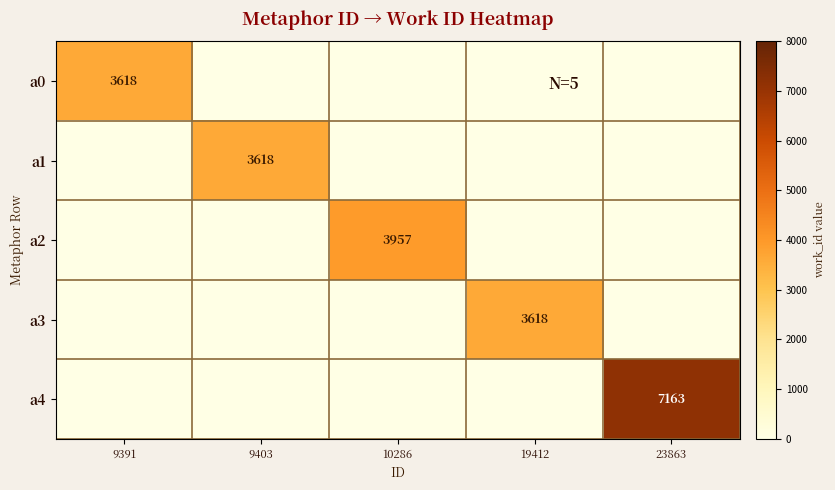

The a4 series shows 7163 at 23863. True or false?

True